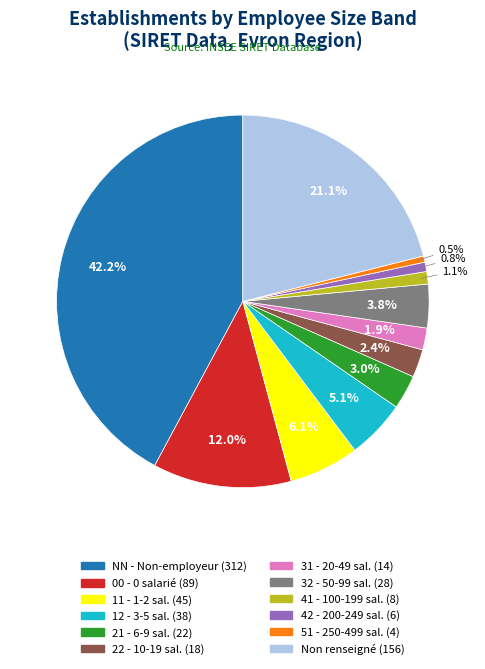

Does any single category account for the majority?

No